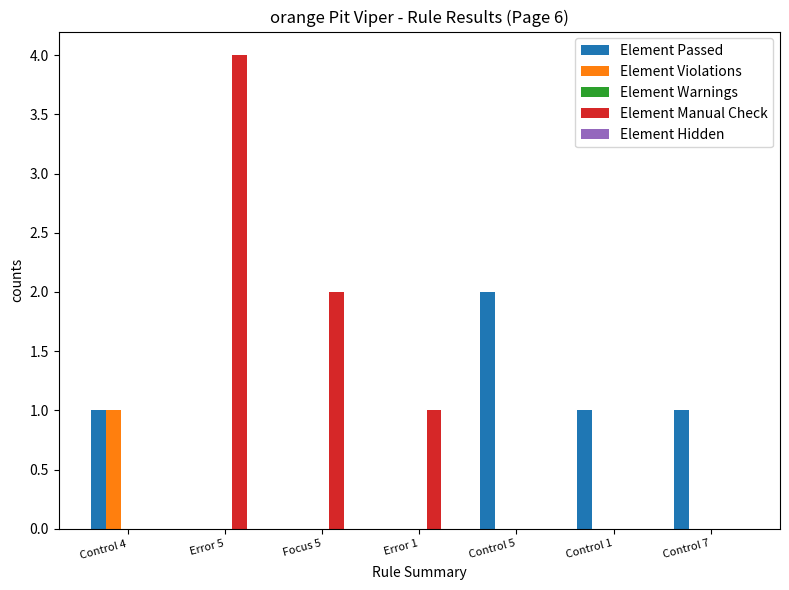

What is the maximum value shown in the chart?

4